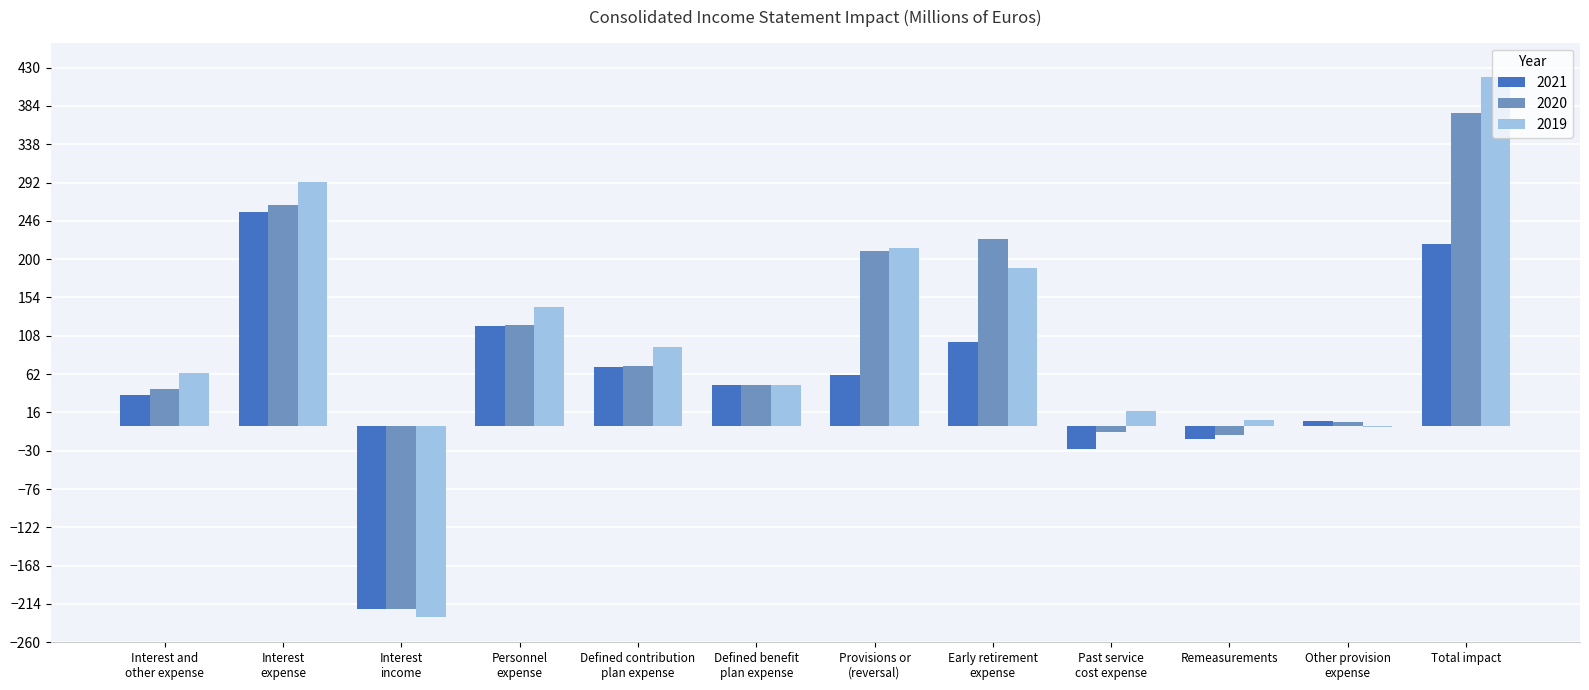

Count the number of categories in the chart.

12